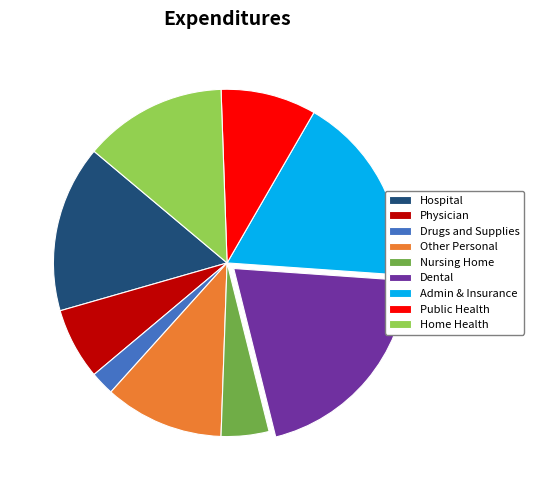

Count the number of slices in the pie.

9